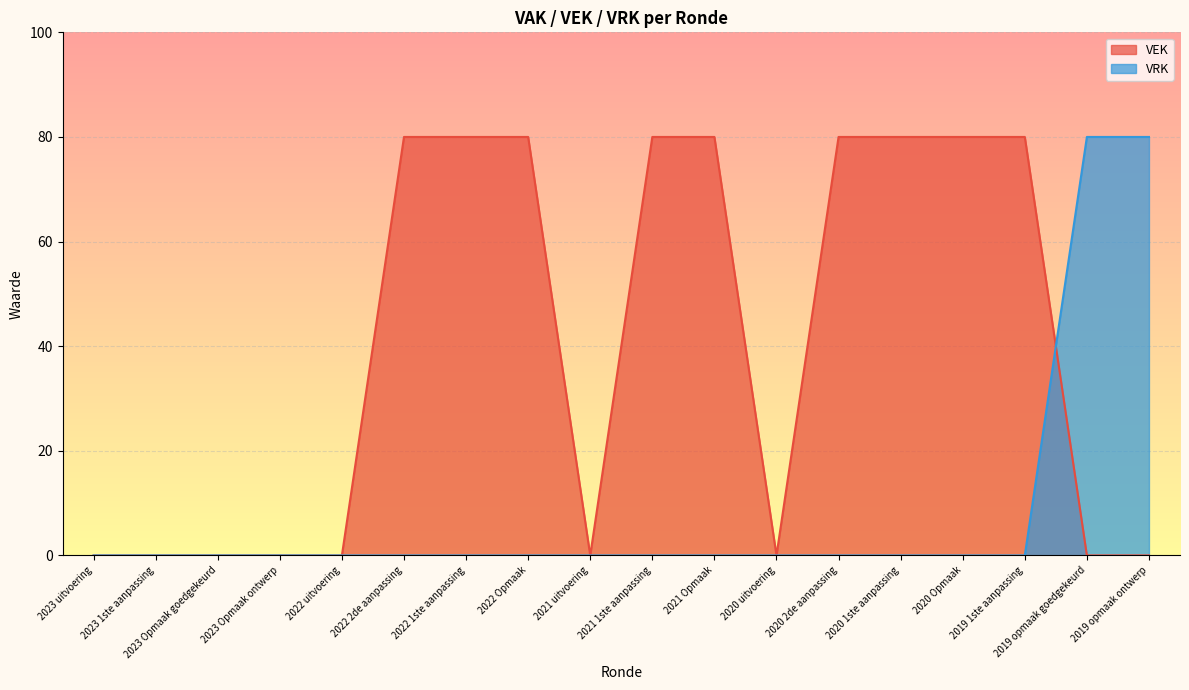

What are all the series names shown in the legend?

VEK, VRK